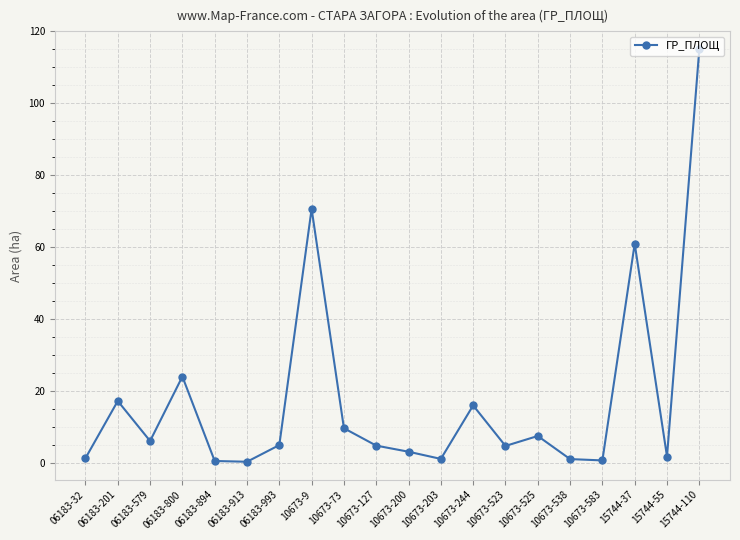

How many data points are above 4?

12